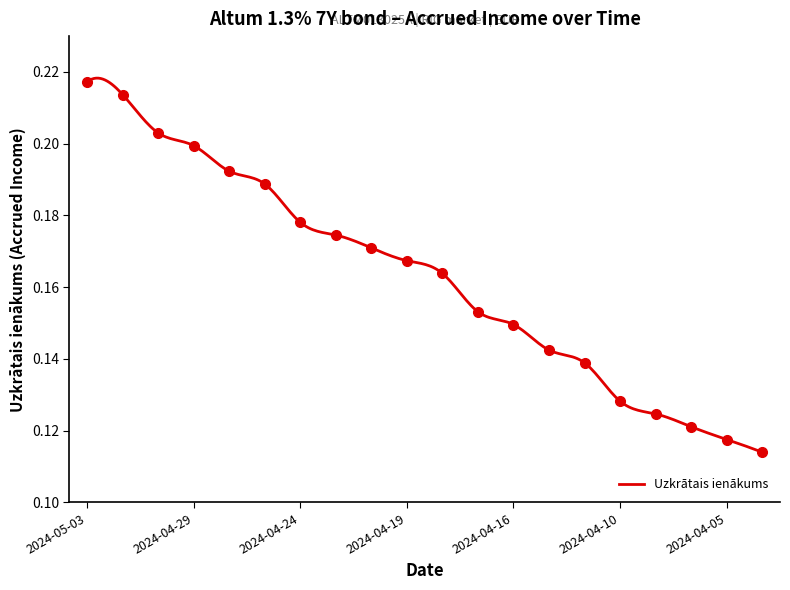

What is the value of the 6th point from the left?

0.2